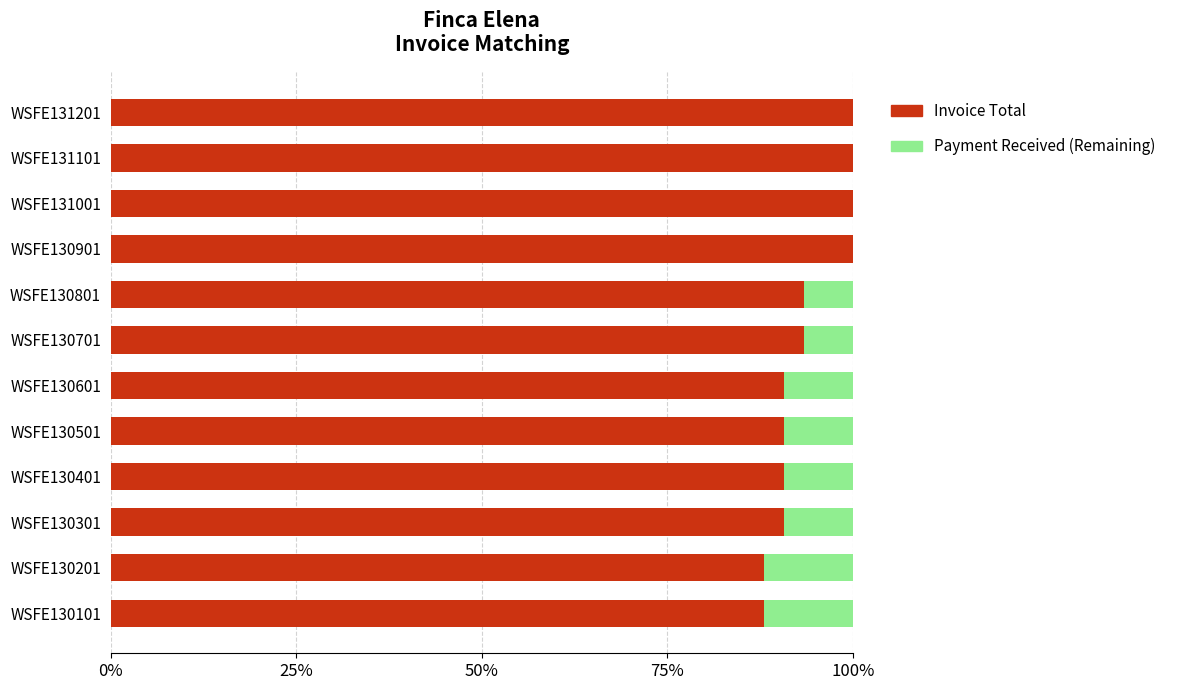

Is it true that Invoice Total equals 90.7 at WSFE130601?

True